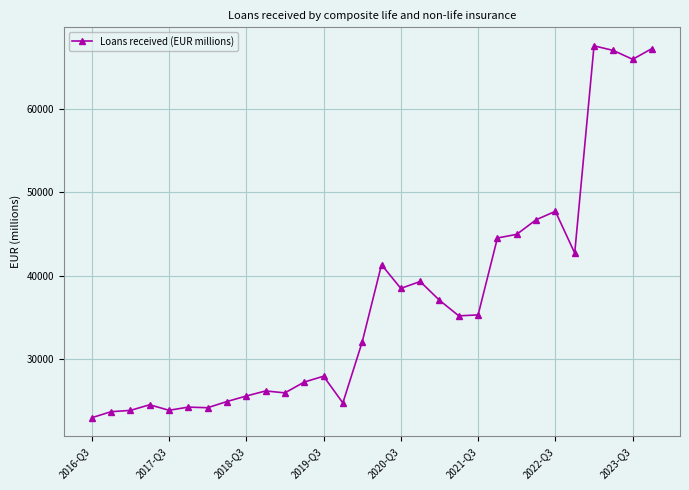

What is the maximum value shown in the chart?

67544.5